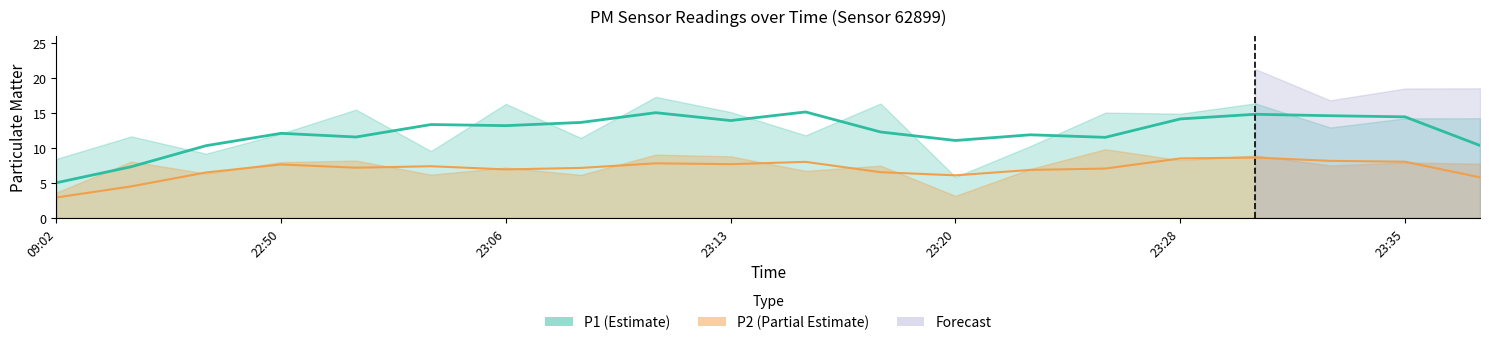

What is the difference between the highest and lowest values at 9?

6.3